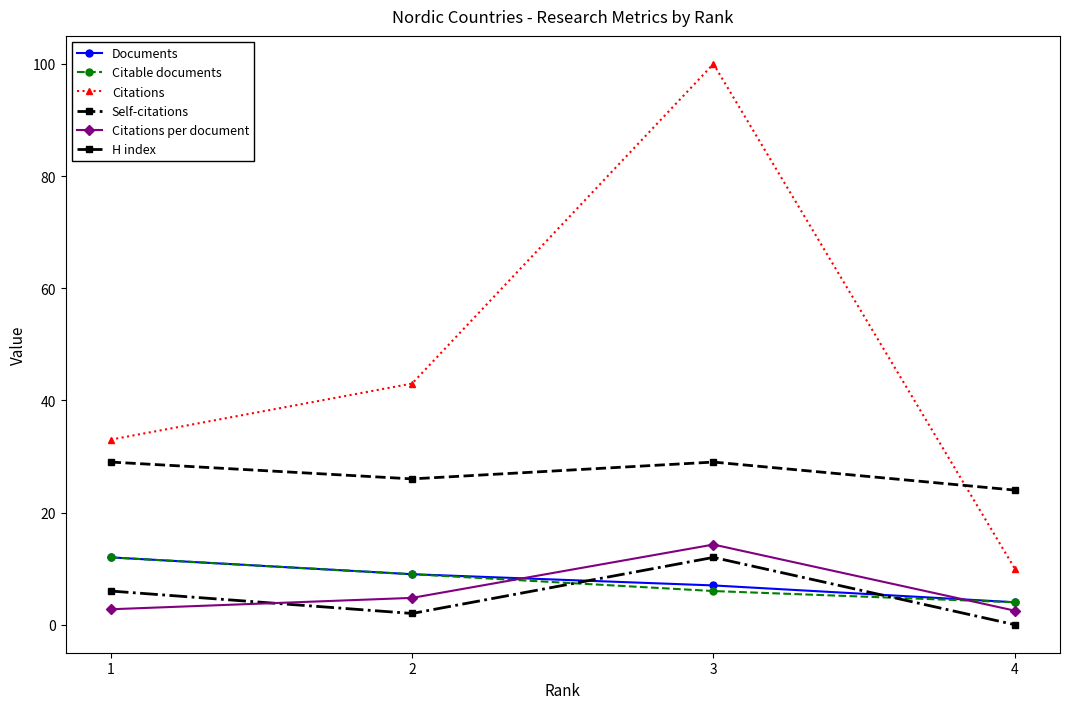

What is the value of the Citations per document point at the 1st from the left?

2.8